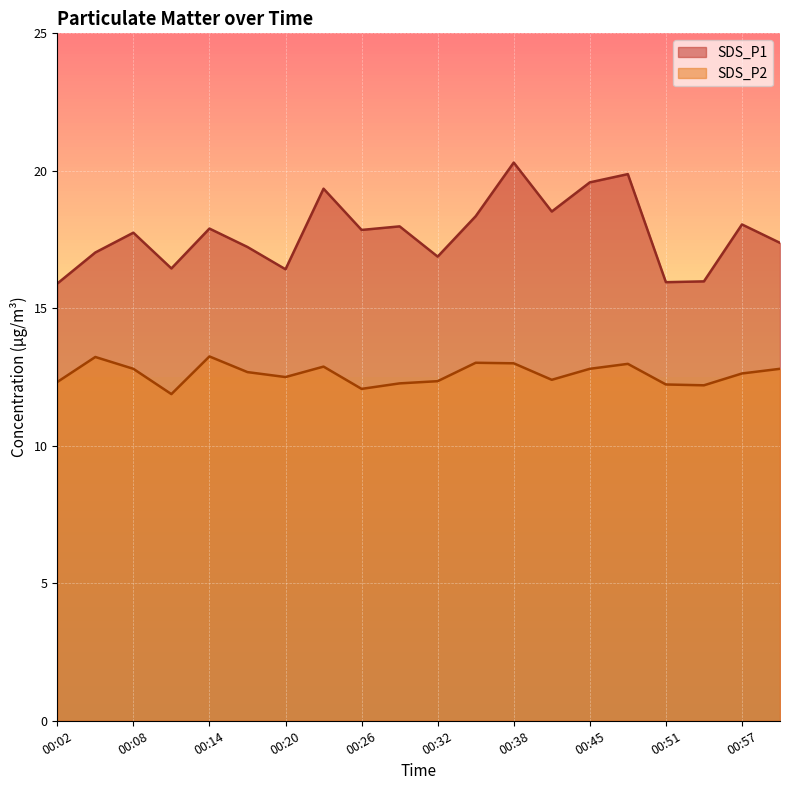

What value does the SDS_P2 series have at 00:23?

12.9